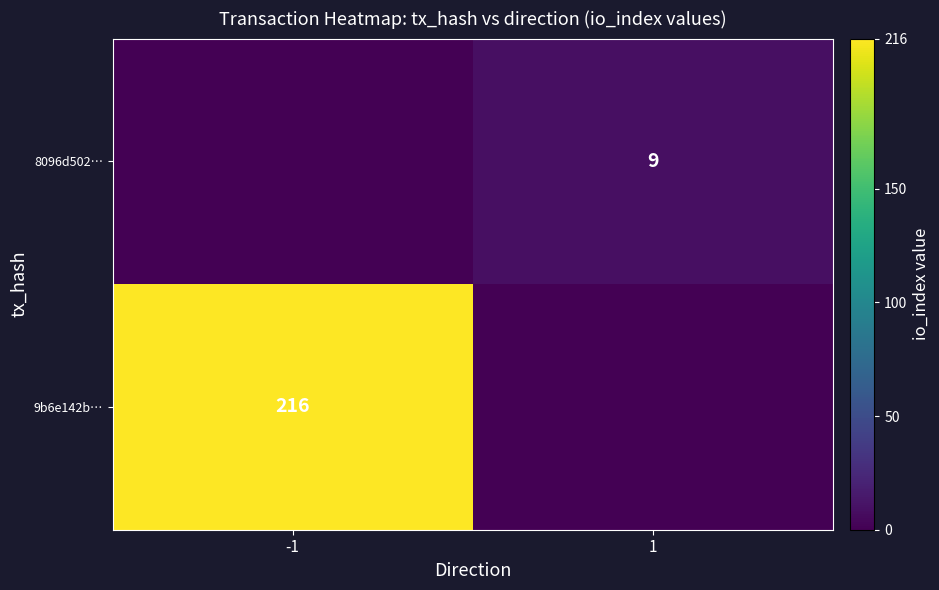

The 9b6e142b… series shows 291 at -1. True or false?

False